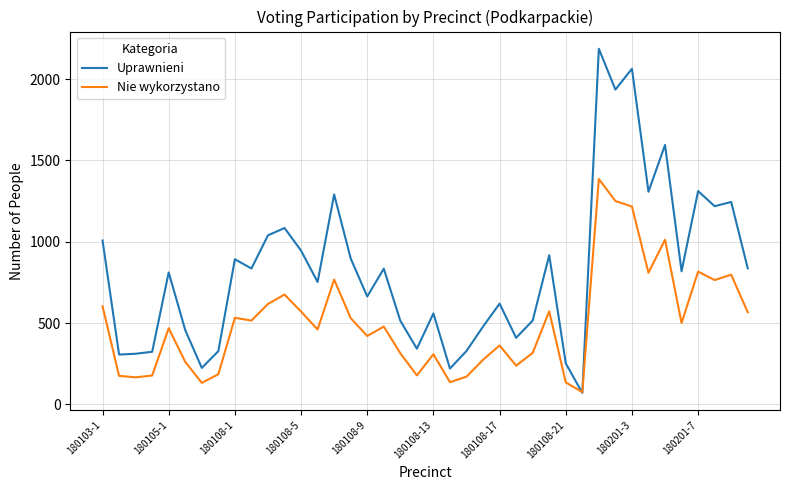

What is the maximum value for Uprawnieni?

2186